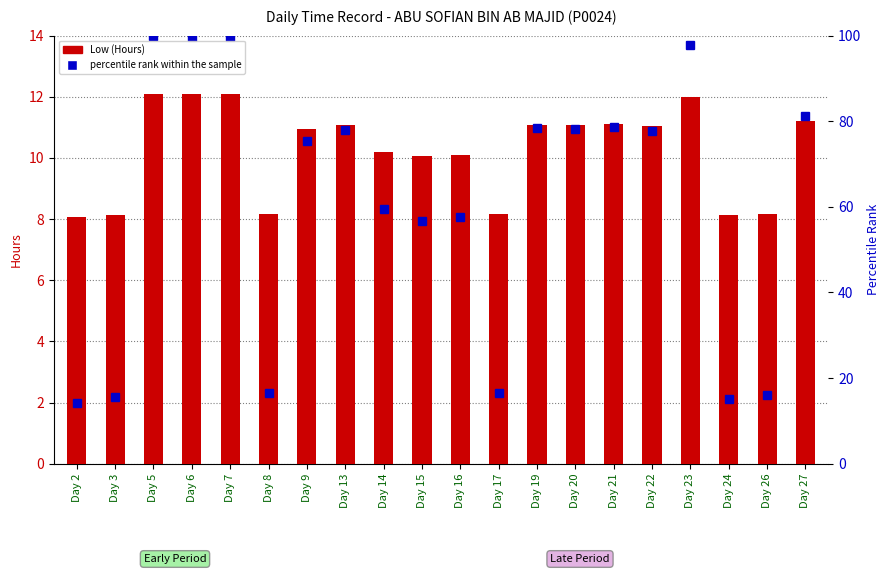

How many values are below 11?

10